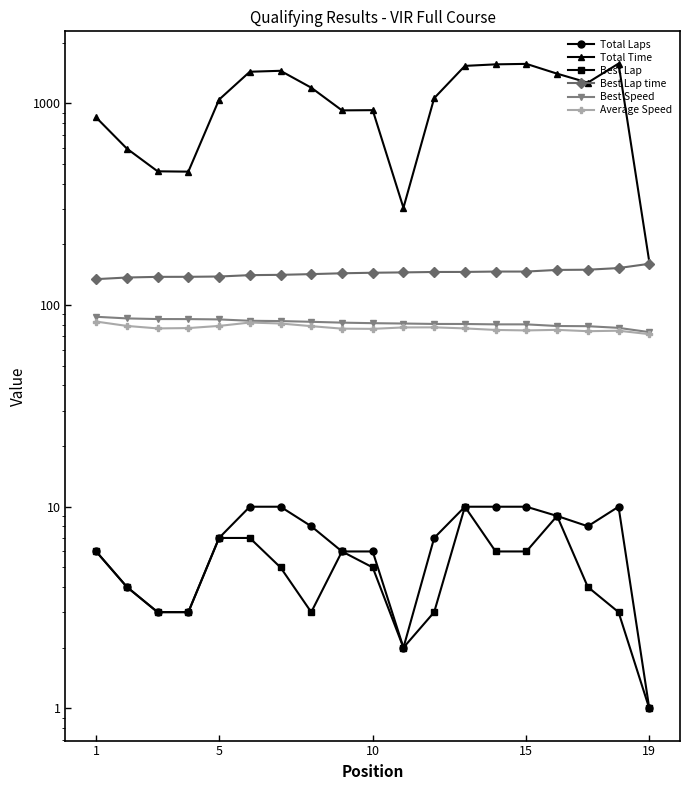

What is the difference between the highest and lowest values at 15?

456.1